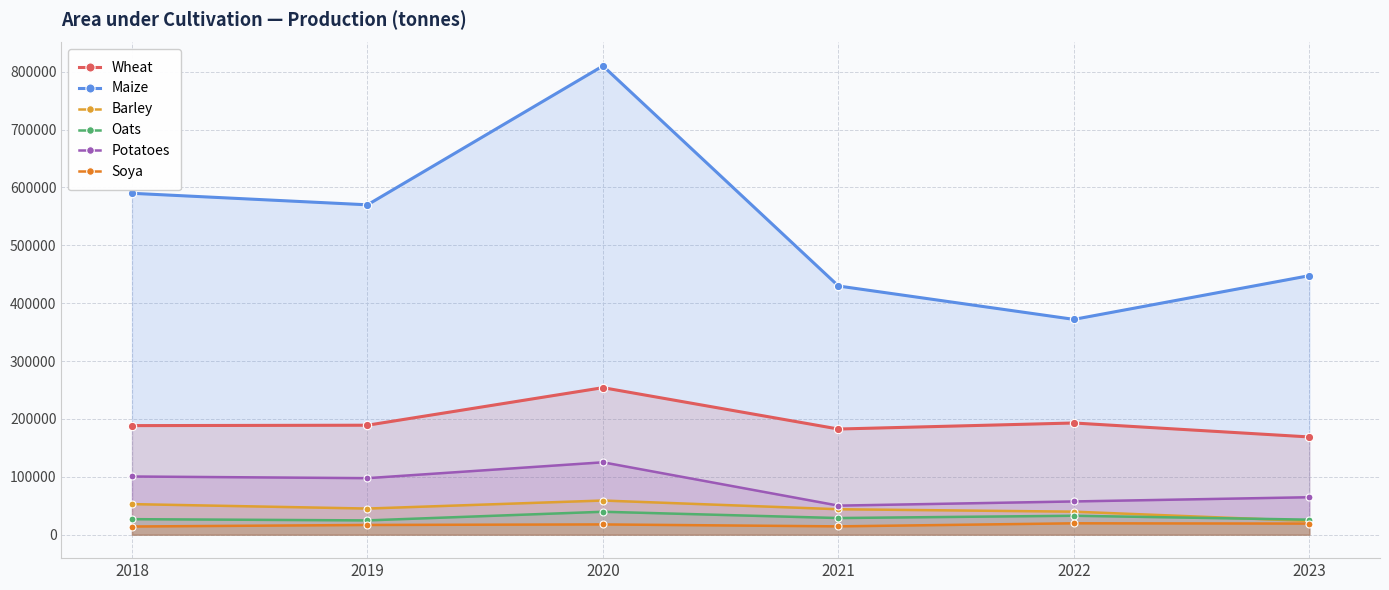

Which series has the largest total across all categories?

Maize